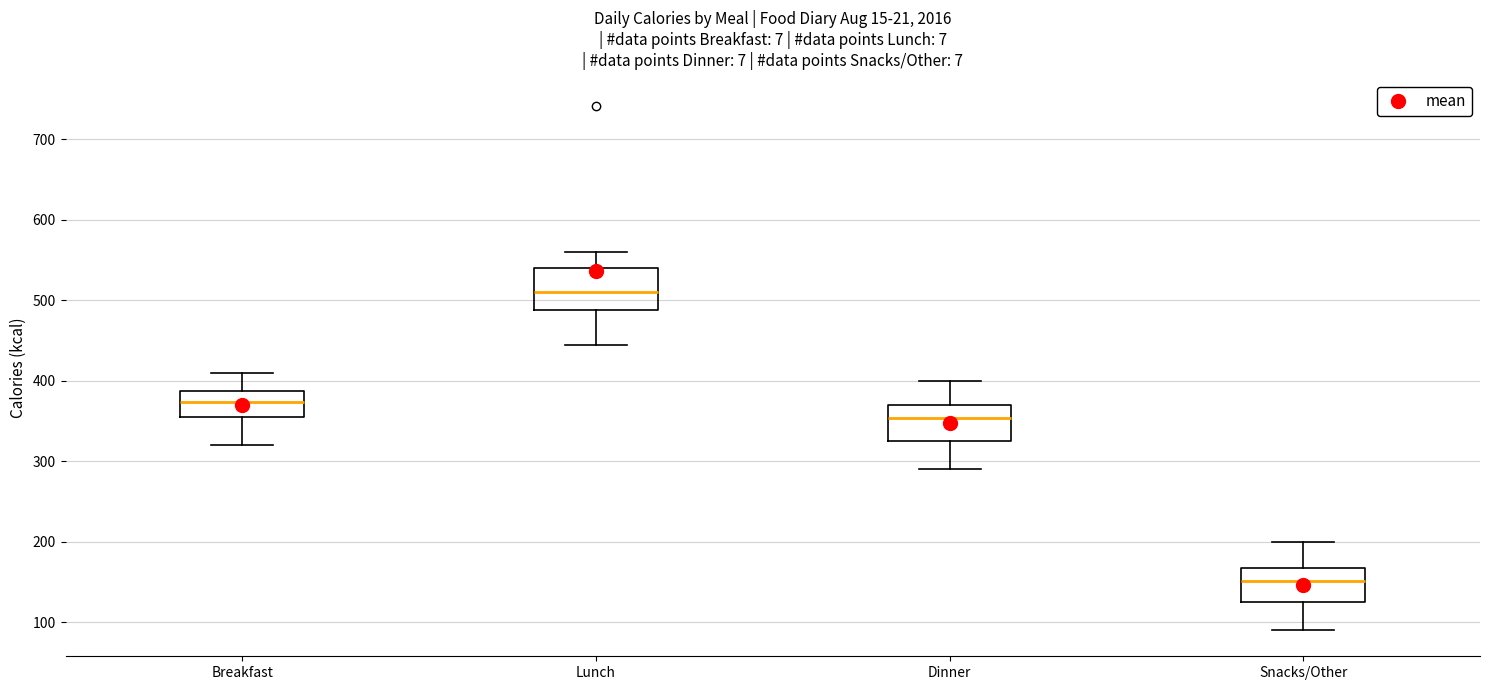

Reading left to right, transcribe this box plot: for each box, give where its median line is, the range the box spans, and where its two whiskers end, as read against the y-axis. The values are not printed on the chart, so give them approximately, as read against the axis.

Breakfast: median 370, box 360 to 390, whiskers 320 to 410
Lunch: median 510, box 490 to 540, whiskers 450 to 560
Dinner: median 350, box 330 to 370, whiskers 290 to 400
Snacks/Other: median 150, box 130 to 170, whiskers 90 to 200